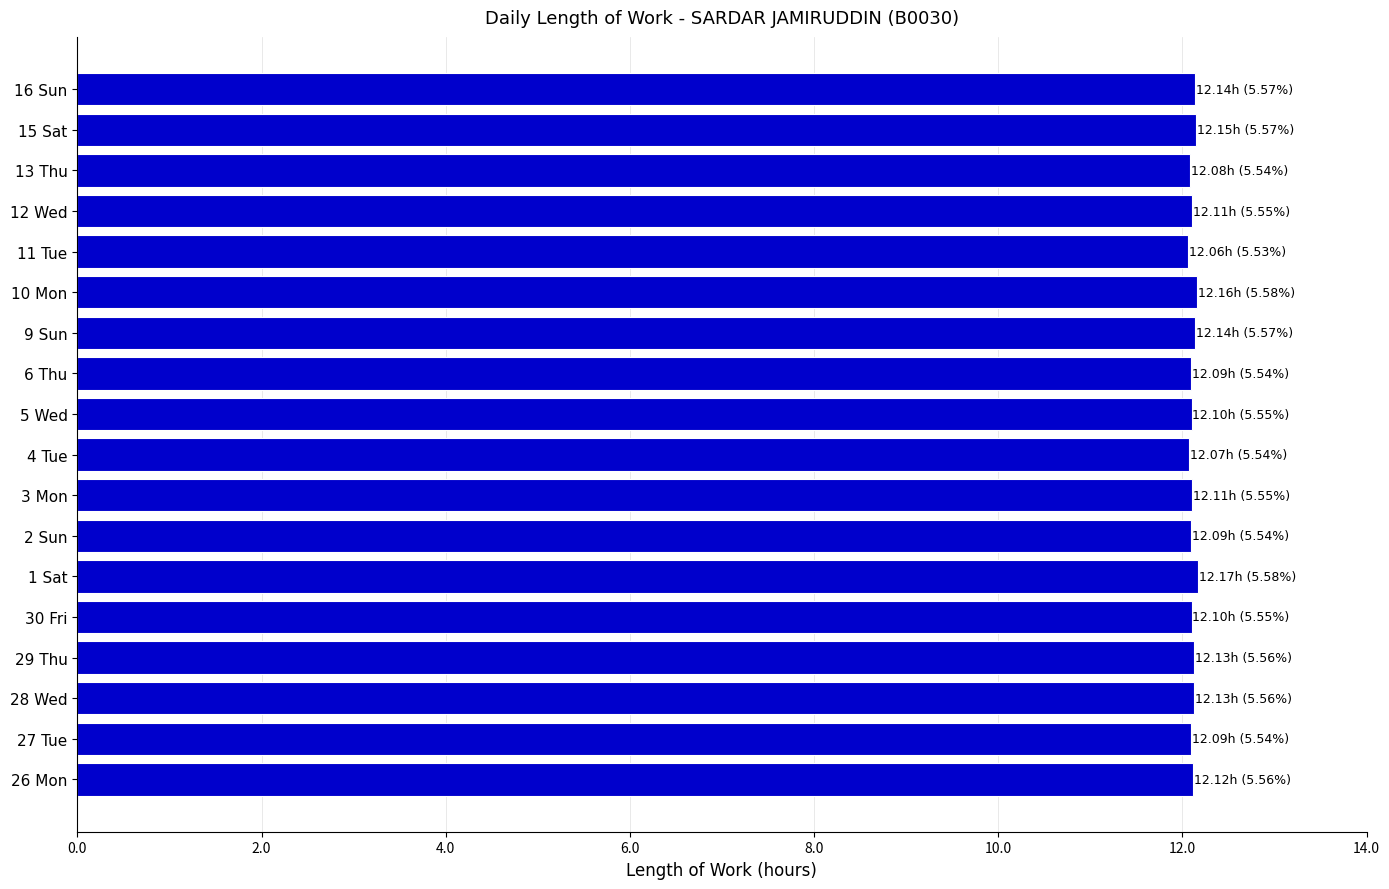

What is the ratio of the value at 15 Sat to the value at 10 Mon?

1.0